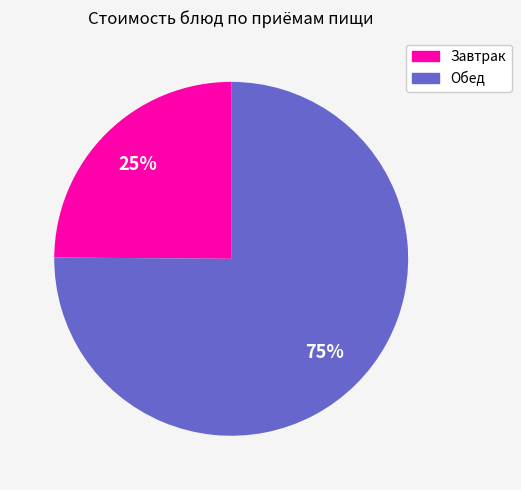

Is there a majority slice in this chart?

Yes